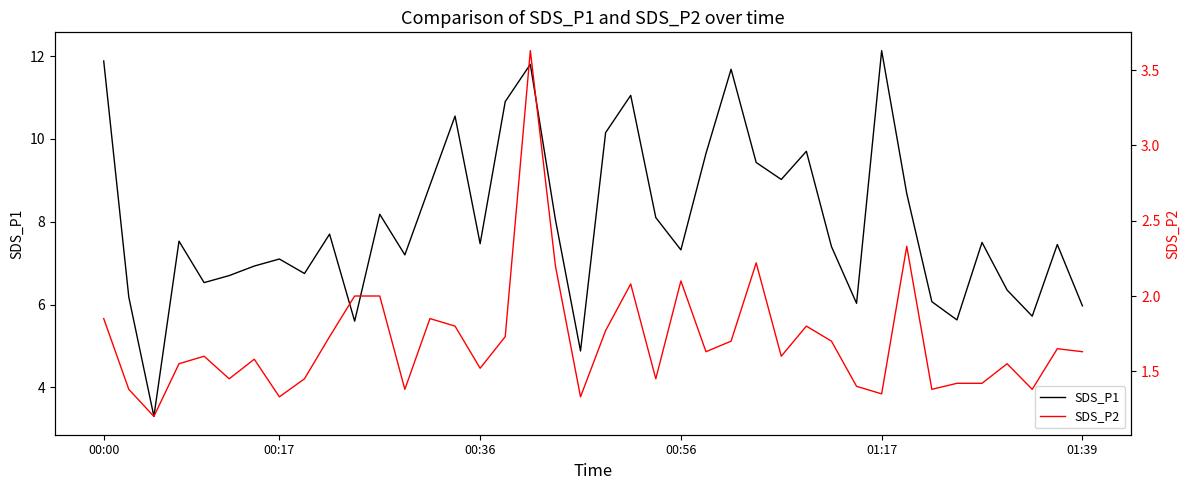

What is the spread (max minus min) of values at 38?

5.8